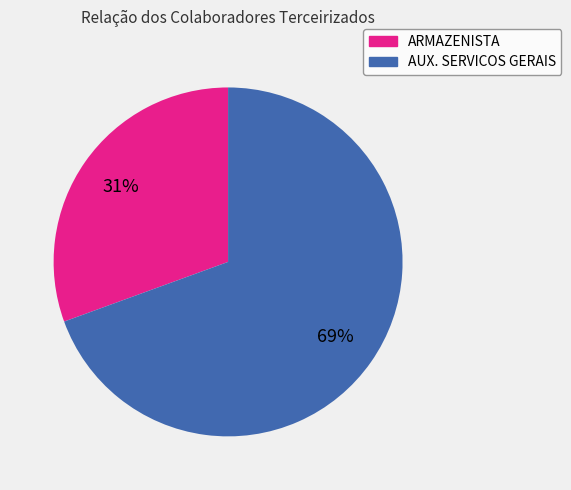

What is the majority slice?

AUX. SERVICOS GERAIS